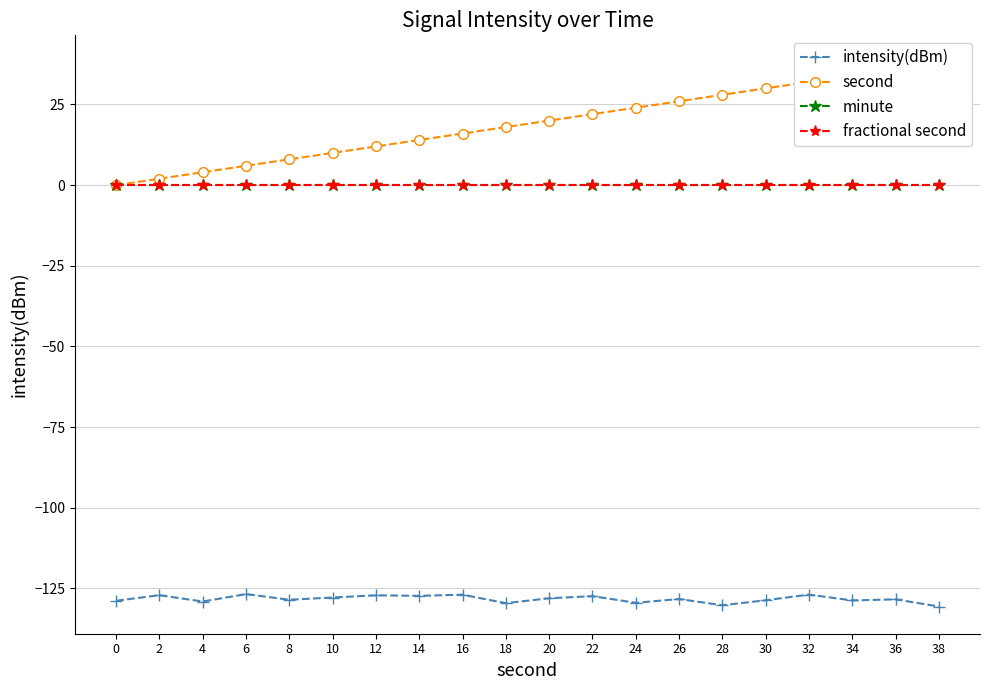

At which category is the sum across all series the highest?

36